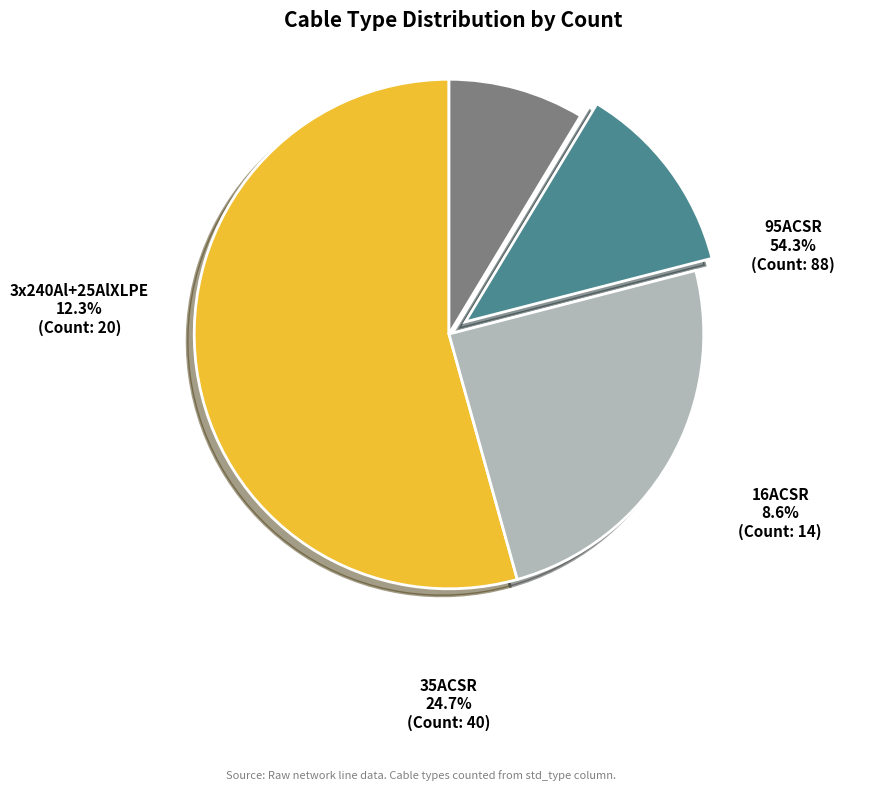

The 16ACSR slice represents 9% of the pie. True or false?

True